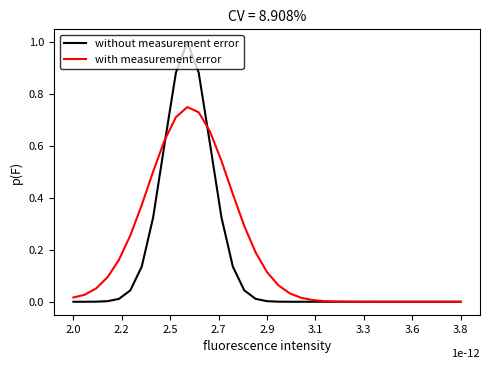

Which category has the lowest value in the without measurement error series?

2.0